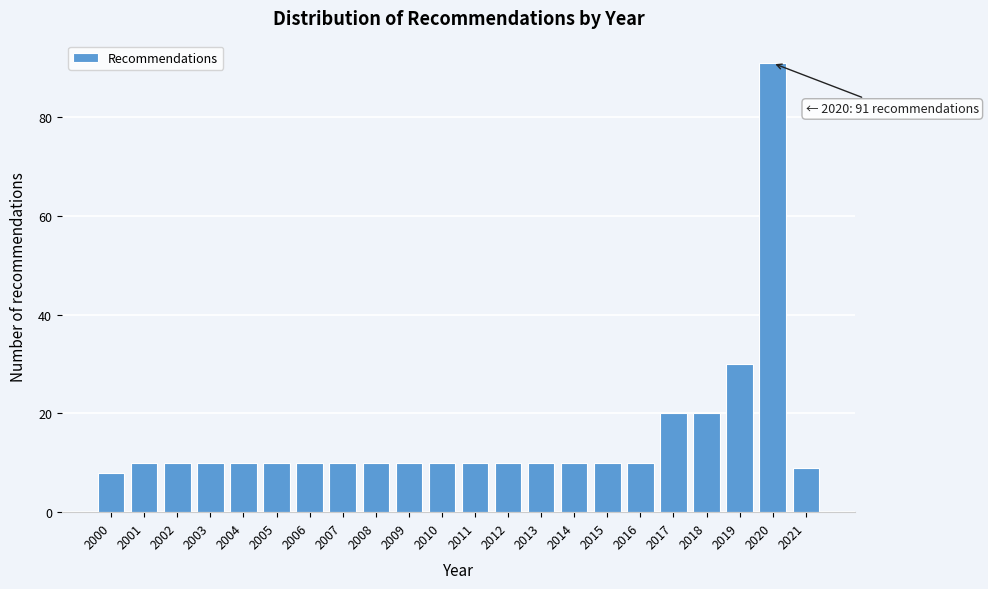

Reading left to right, list all the values displayed in this chart.

8	10	10	10	10	10	10	10	10	10	10	10	10	10	10	10	10	20	20	30	91	9